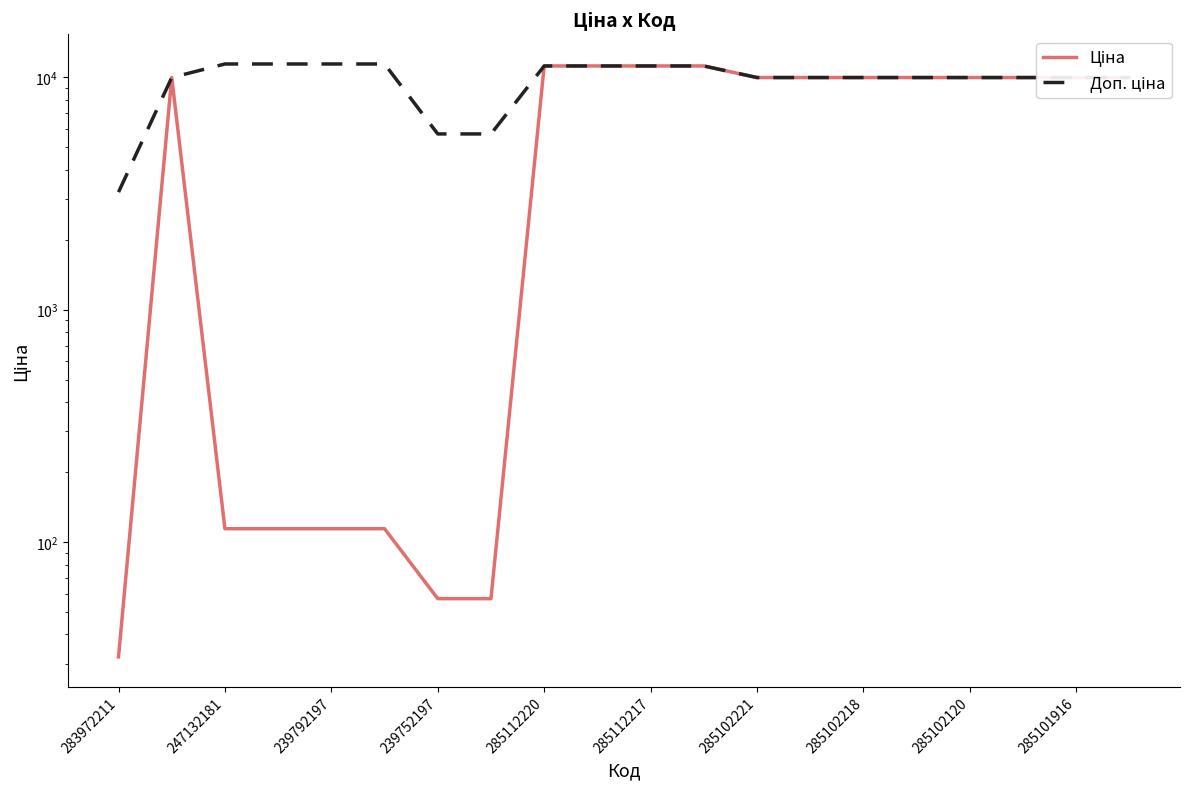

At 11, list the series in order from smallest to largest.

Ціна, Доп. ціна